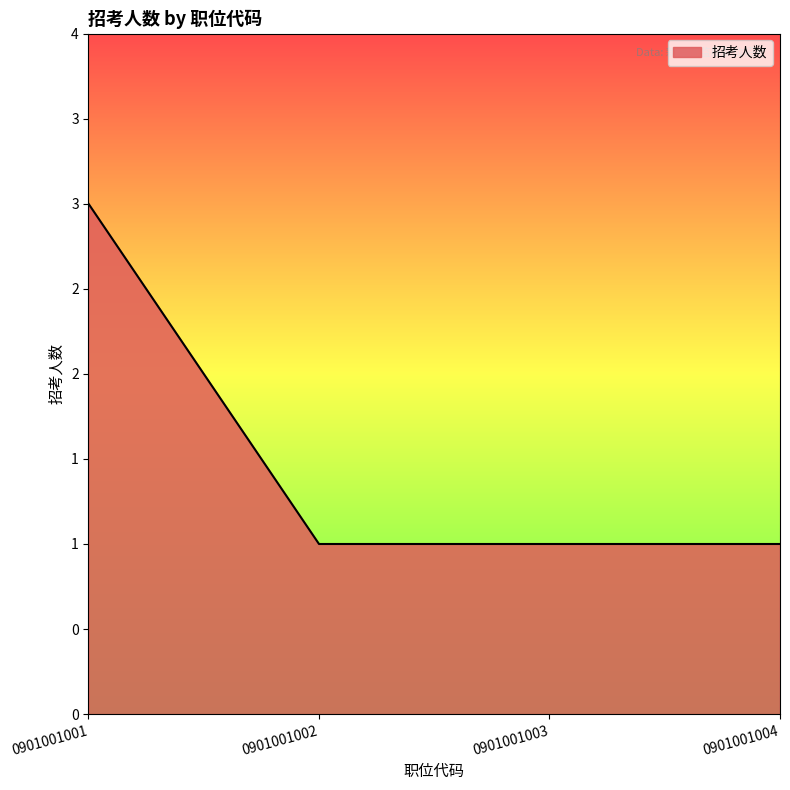

Which has a higher value, 0901001003 or 0901001002?

0901001003